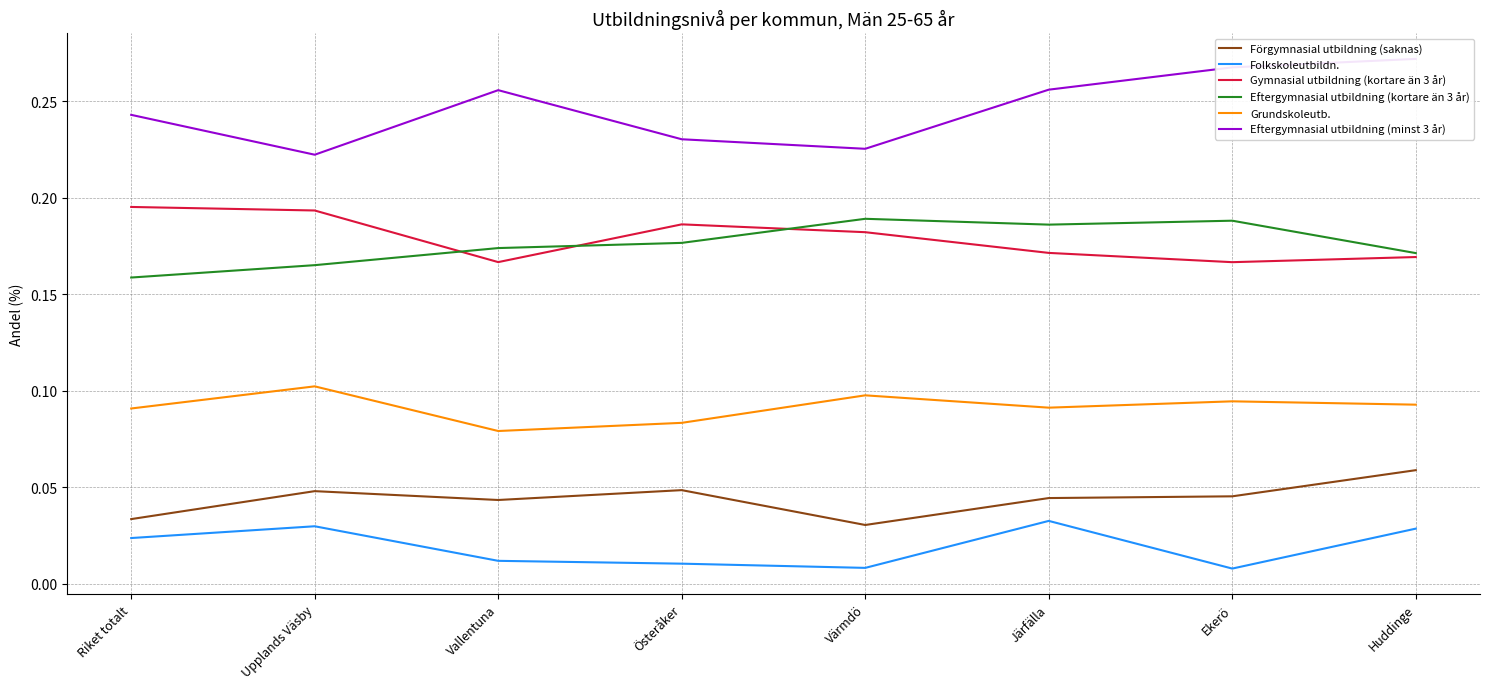

How many distinct data groups are displayed?

6